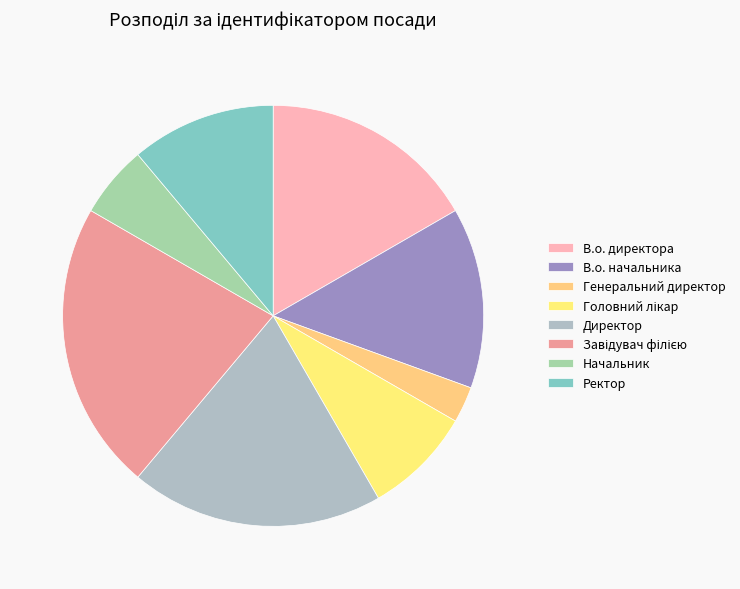

How many segments does this pie chart have?

8